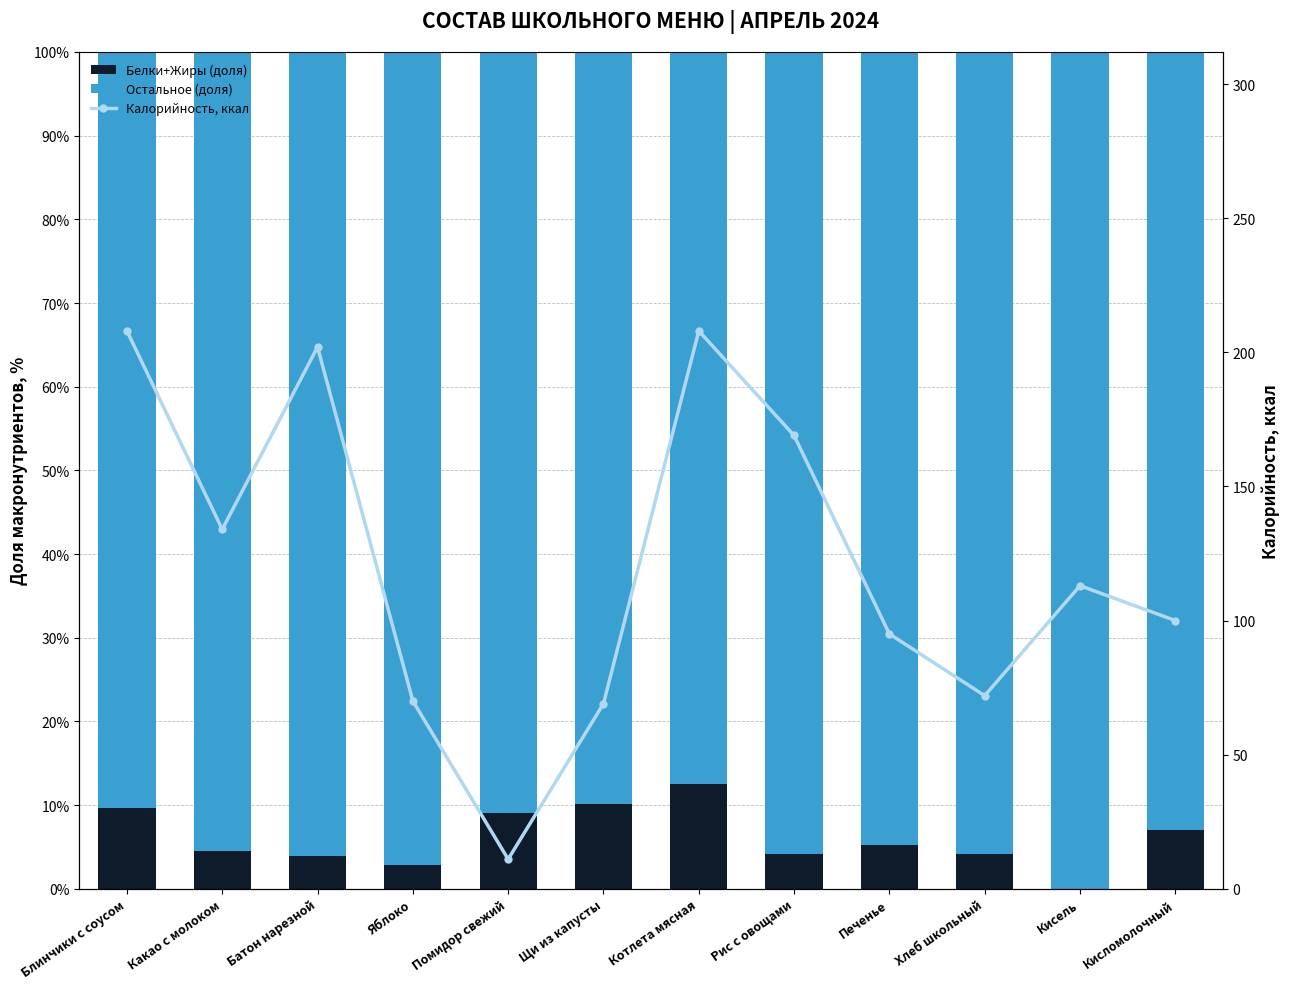

At which label does Калорийность, ккал first exceed 113?

Блинчики с соусом